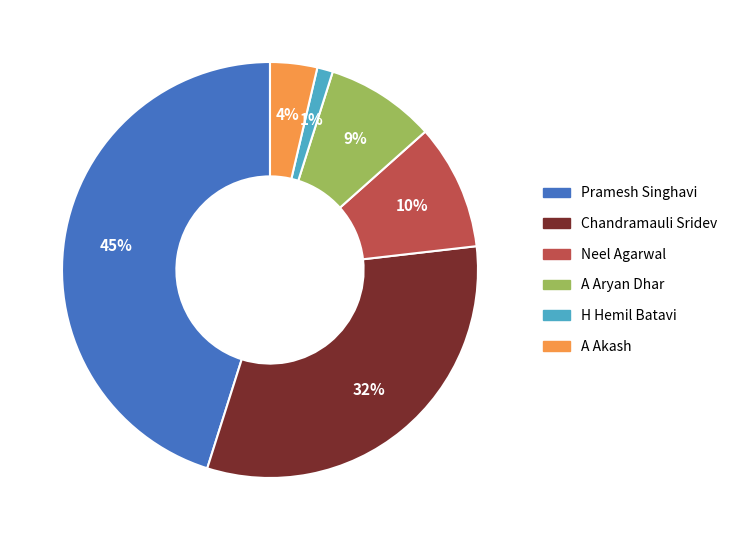

Count the number of slices in the pie.

6